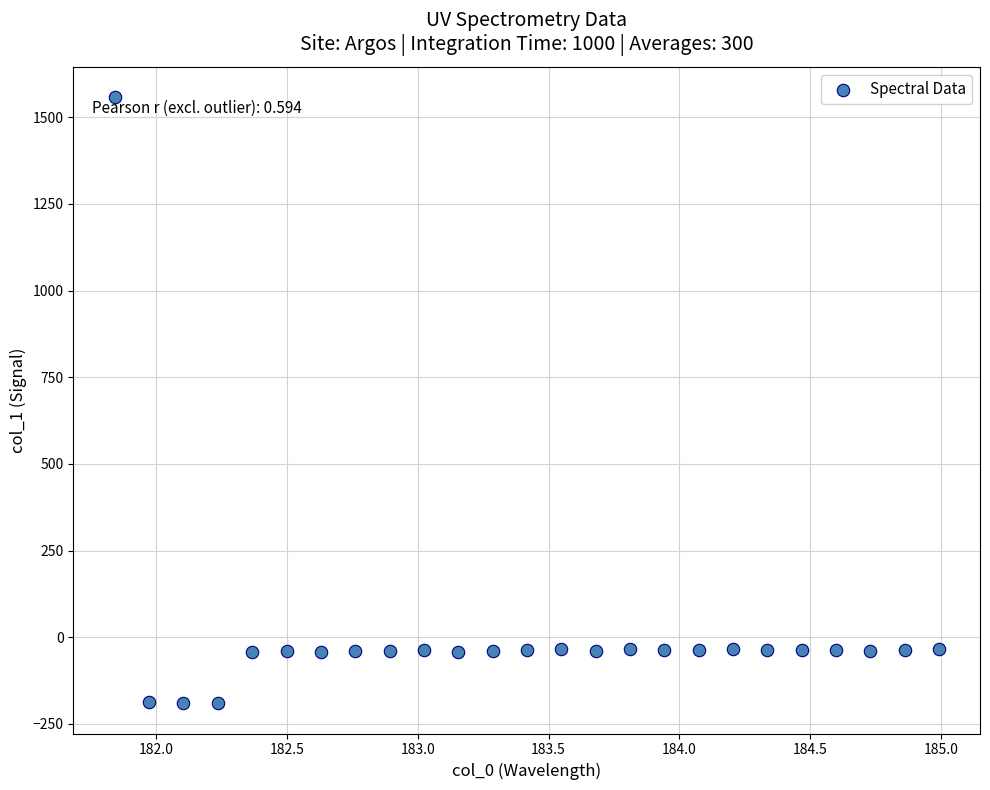

What is the range of Y values (max minus min)?

1748.7